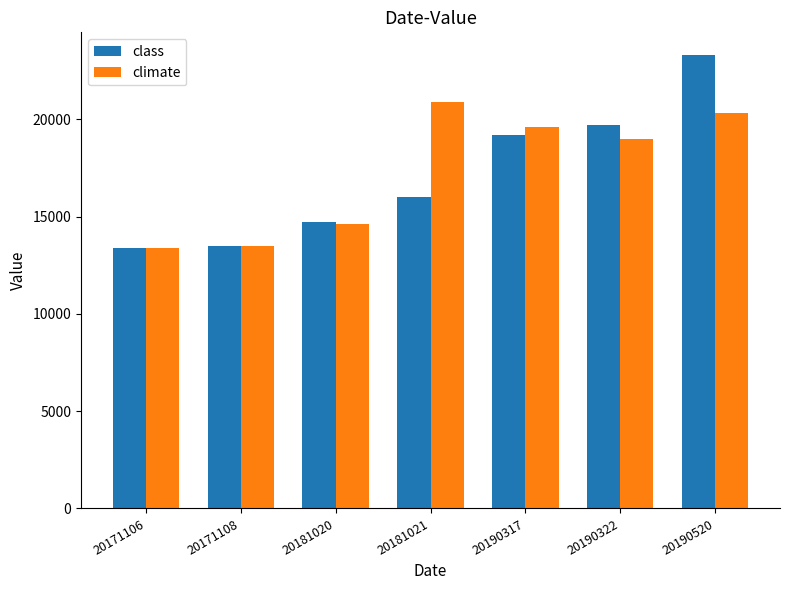

True or false: climate has a value of 20300 at 20190520.

True